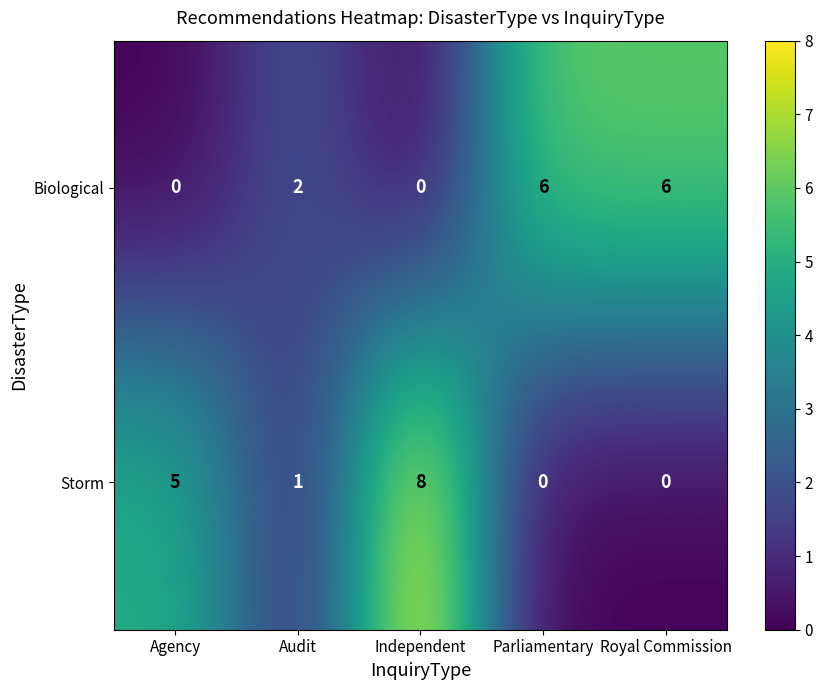

Between Agency and Independent, which series saw the biggest shift?

Storm